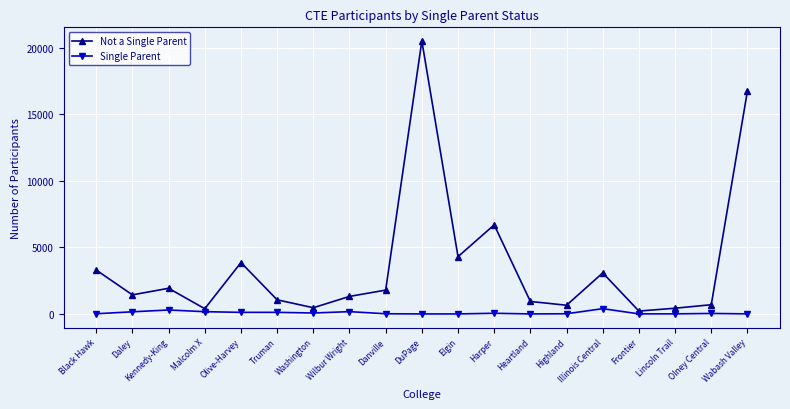

What is the greatest value displayed?

20529